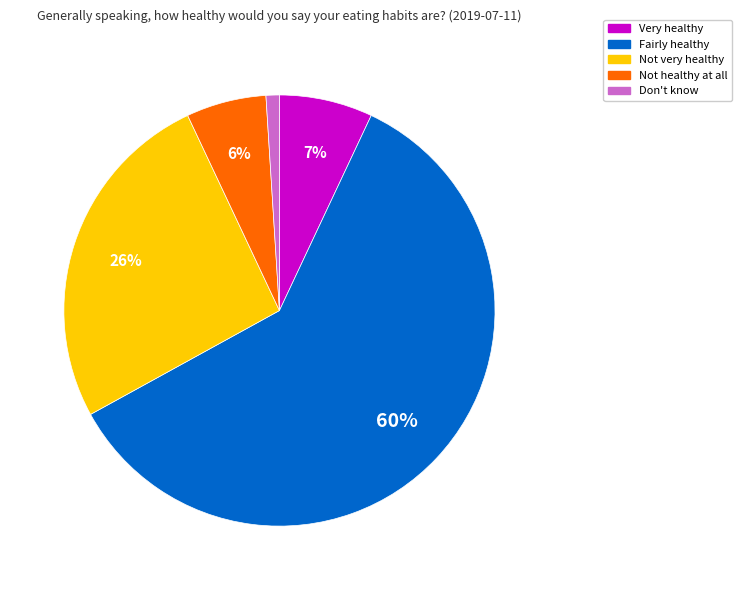

What is the smallest slice in the pie chart?

Don't know